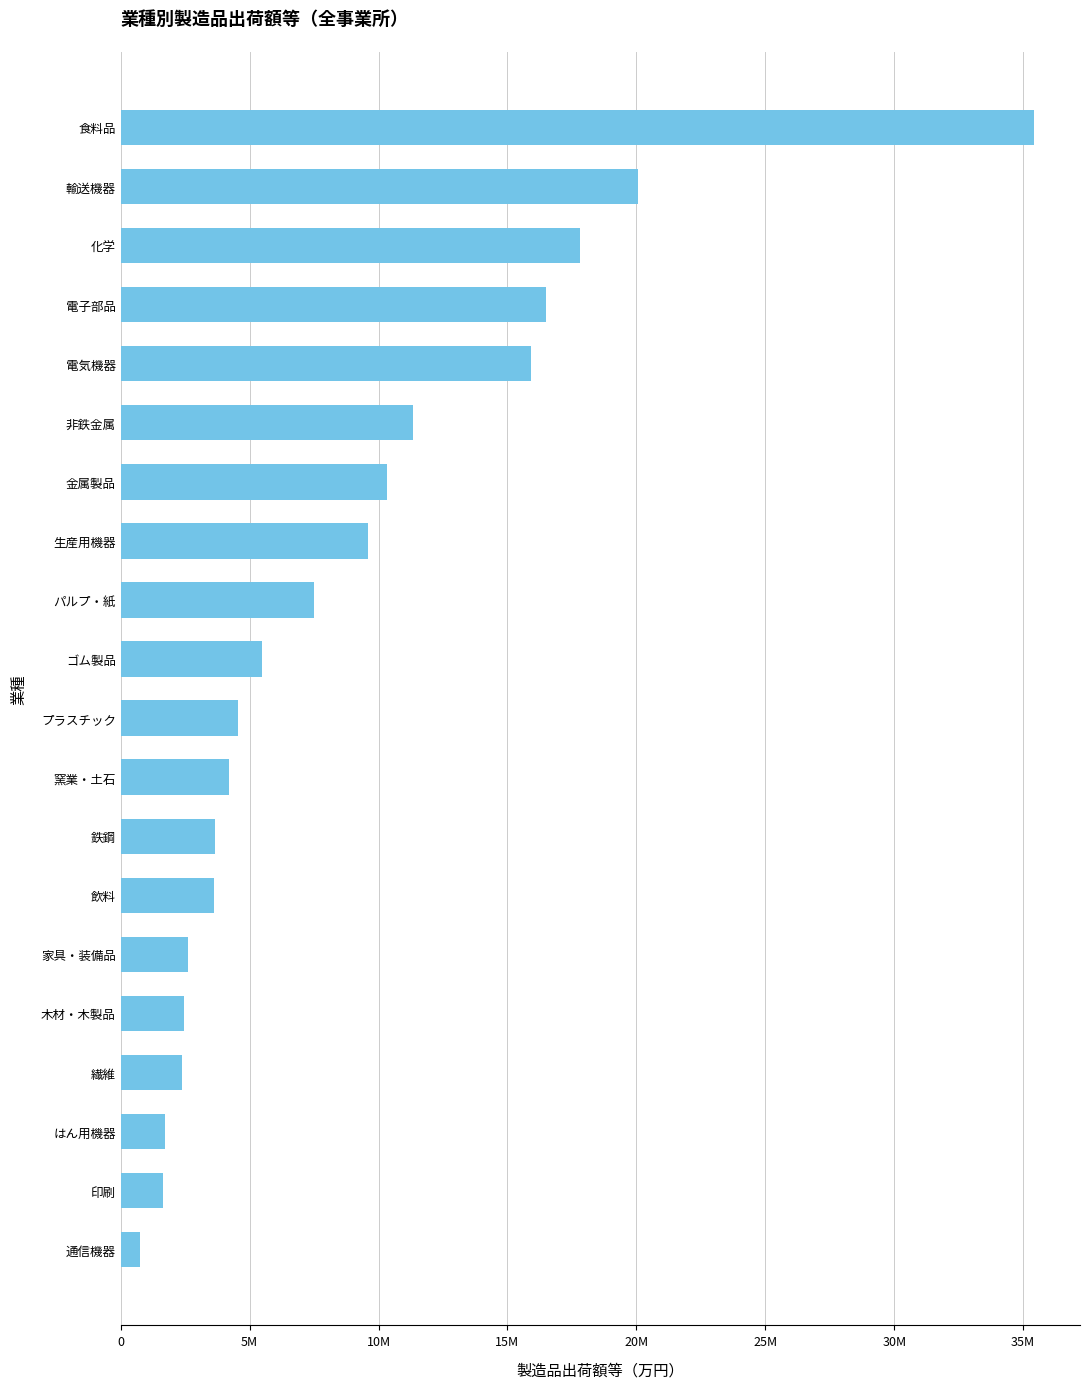

Are the bars horizontal?

Yes